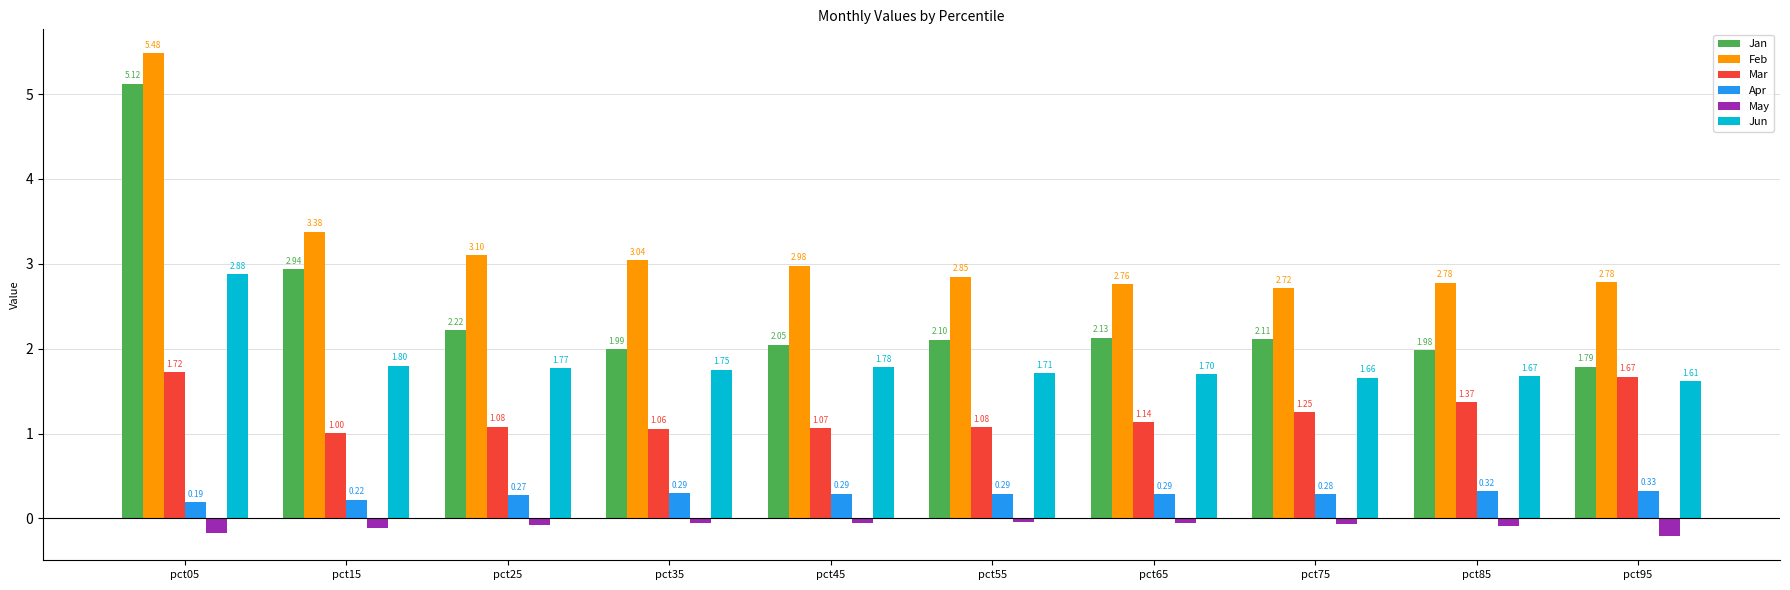

What is the average value of the Jun series?

1.8